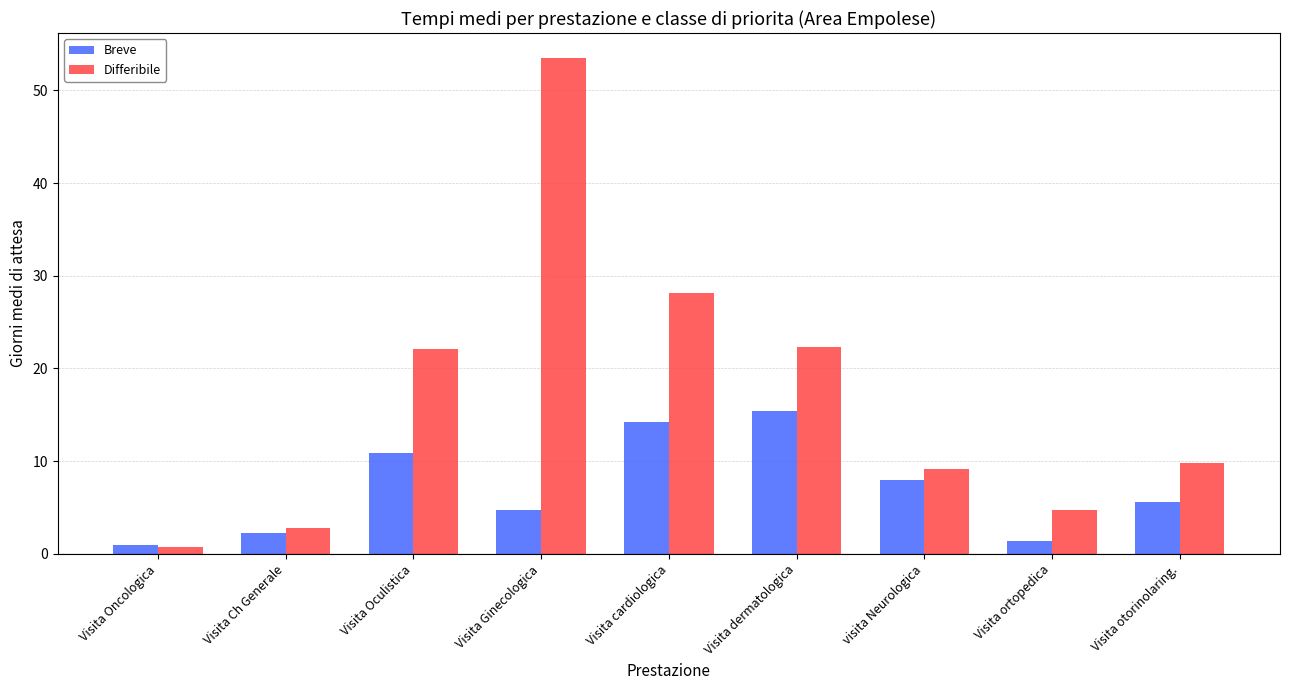

The value of Differibile at visita Neurologica is 9.1. True or false?

True